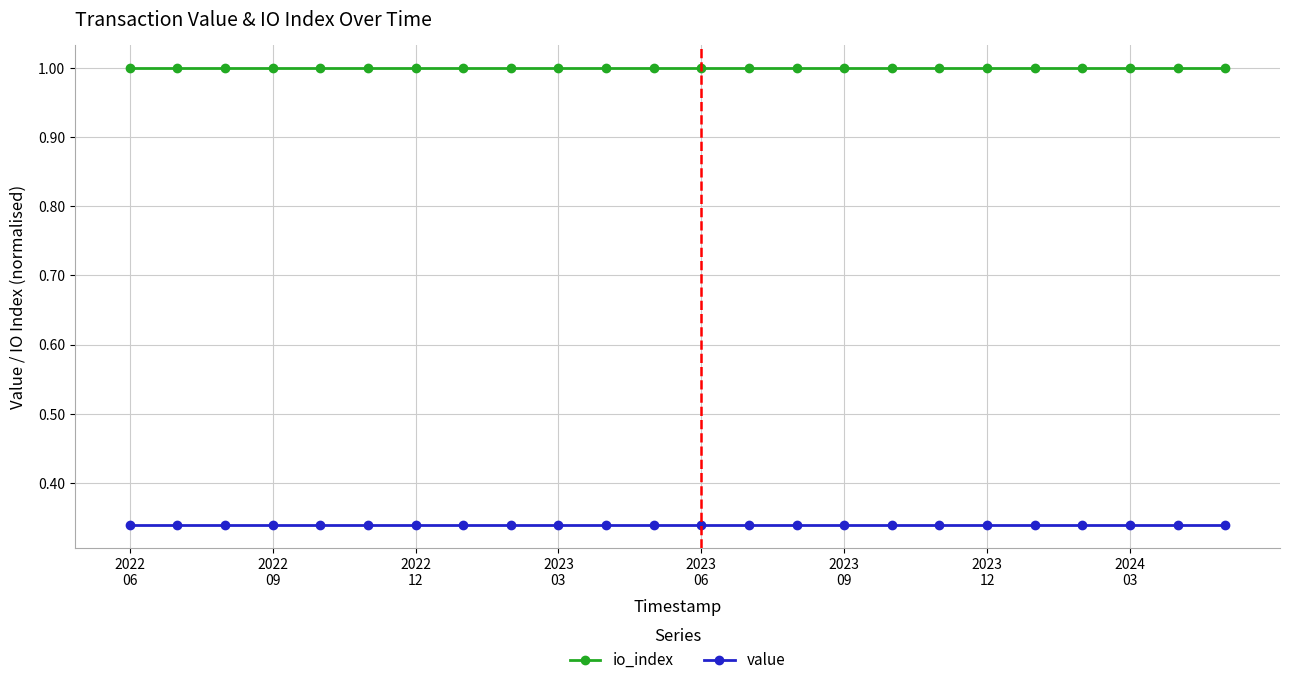

What is the sum of all io_index values?

24.0